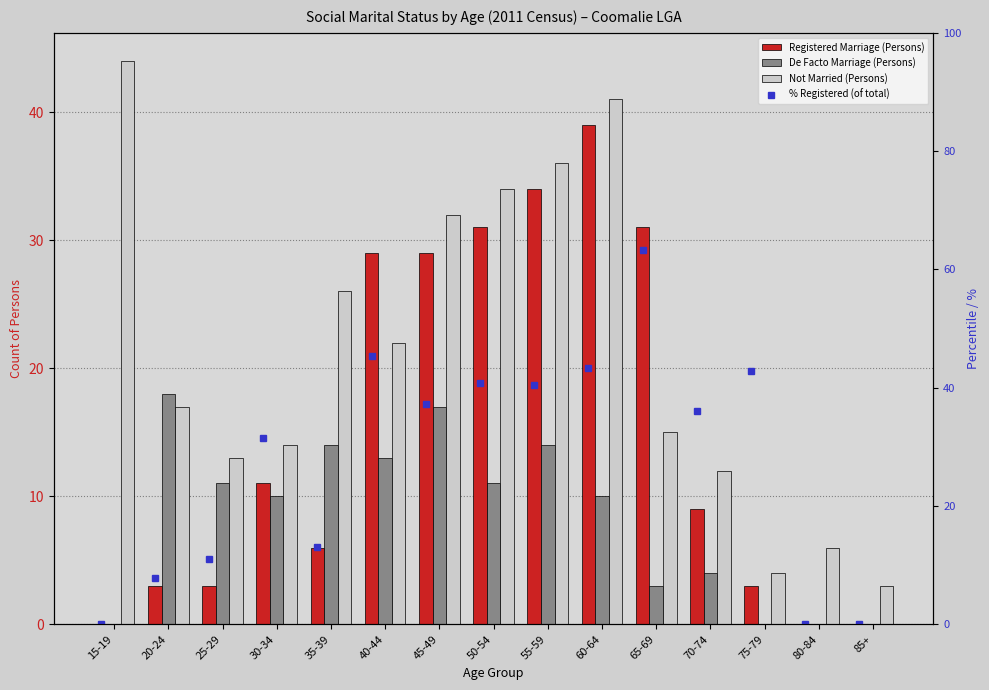

The De Facto Marriage (Persons) series shows 11.0 at 25-29. True or false?

True